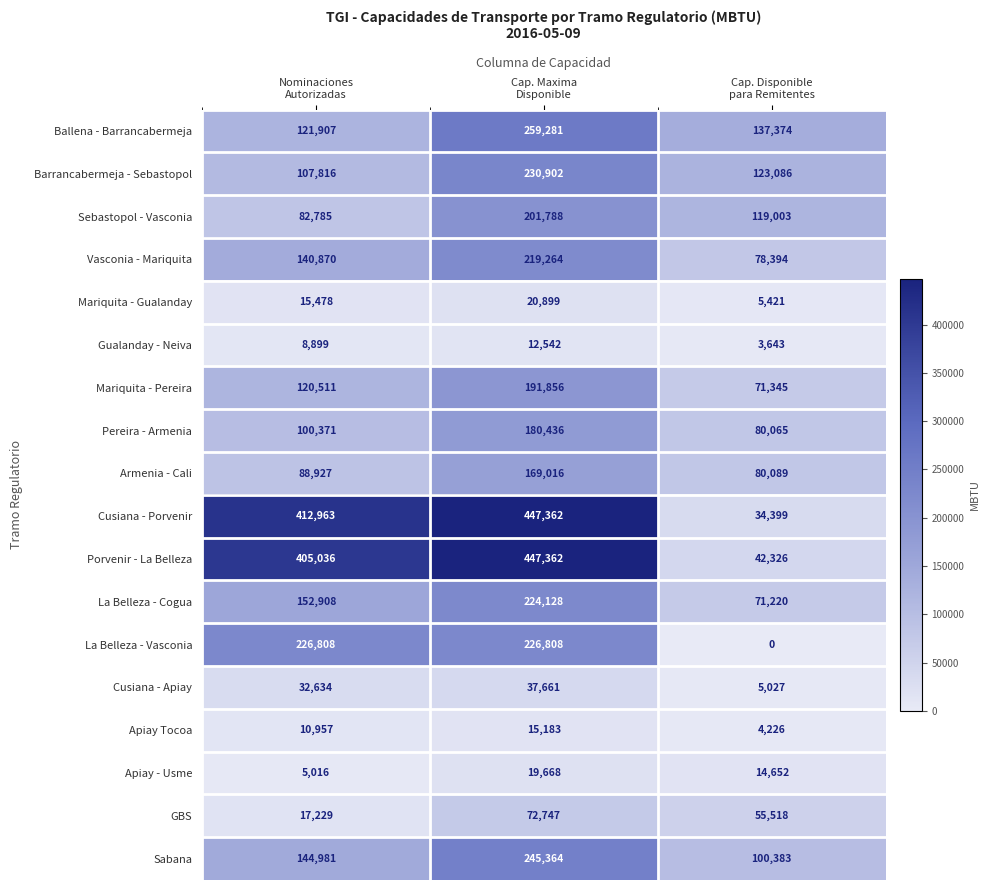

How many data points does each series have?

3